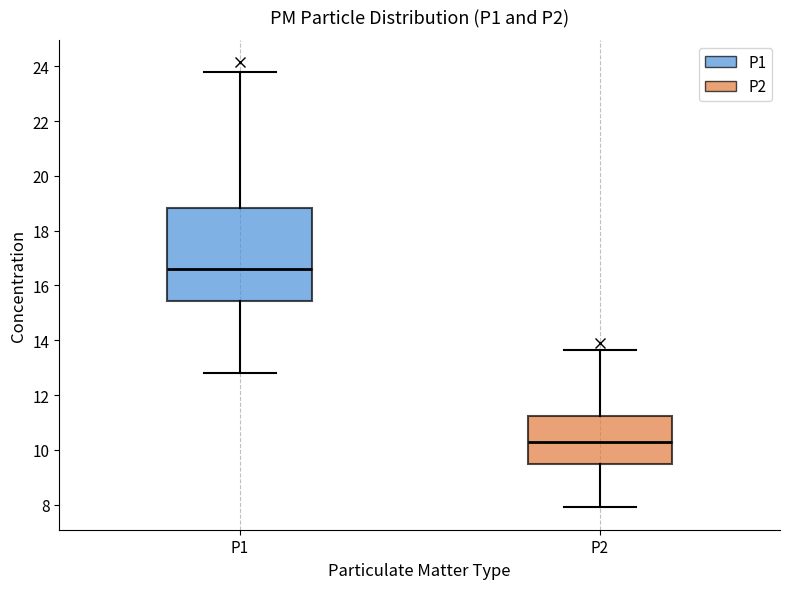

Where does the lower whisker of the box for P1 end on the y-axis? The values are not printed on the chart, so give them approximately, as read against the axis.

12.8